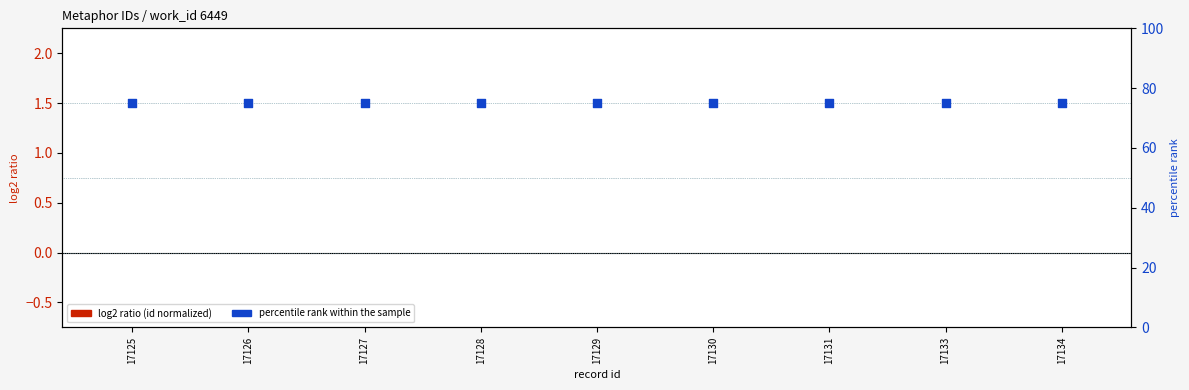

Which series has the largest total across all categories?

percentile rank within the sample